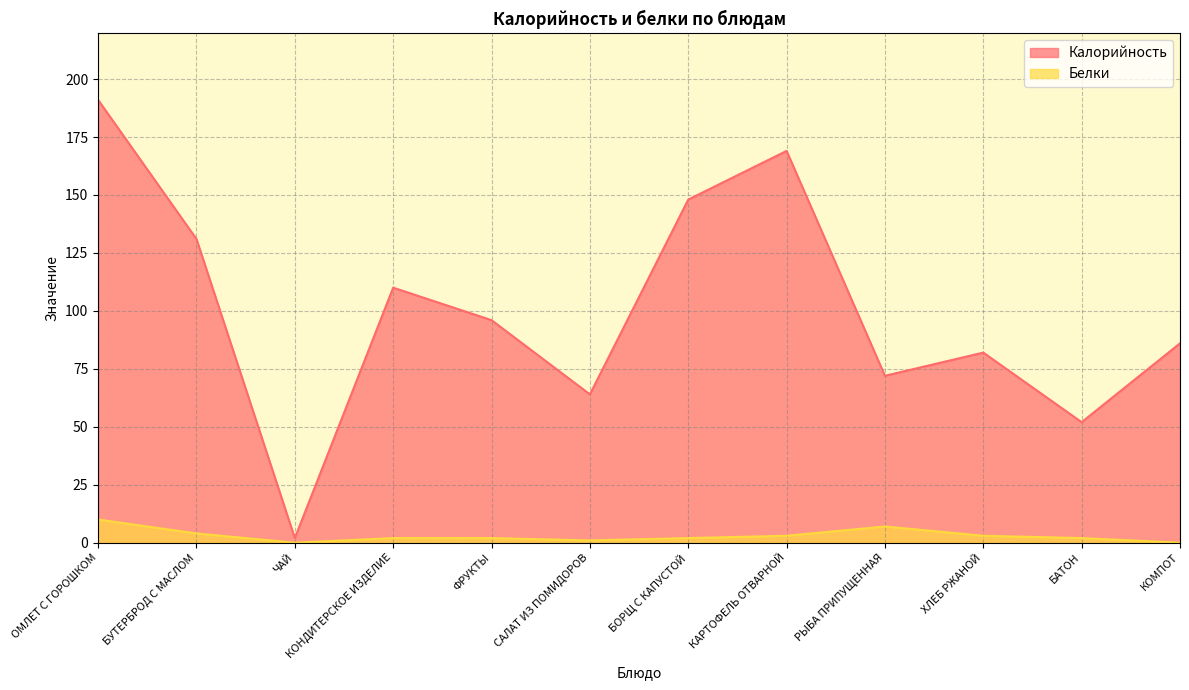

Where is the first local minimum for Белки?

ЧАЙ